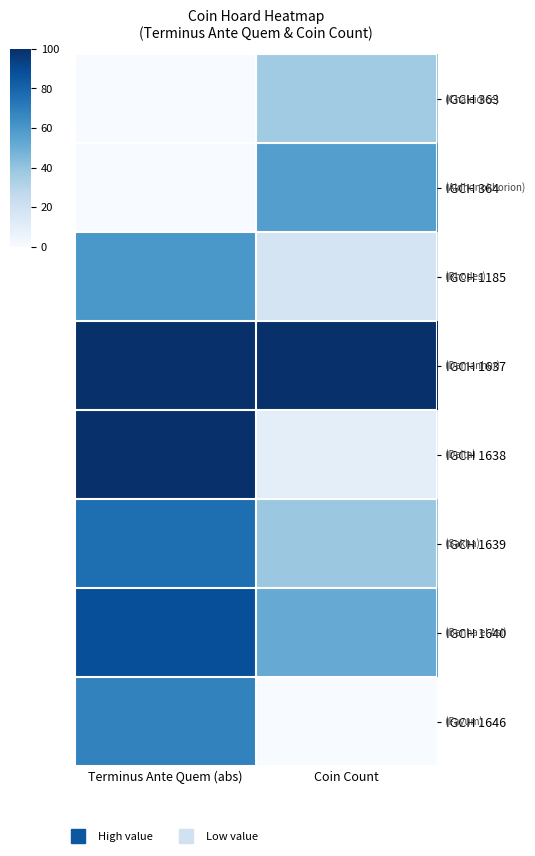

How many series are shown in this chart?

8